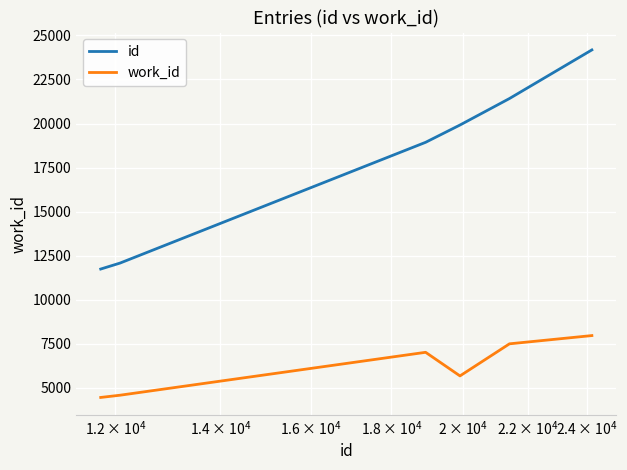

What is the difference between the maximum and minimum values in the id series?

12432